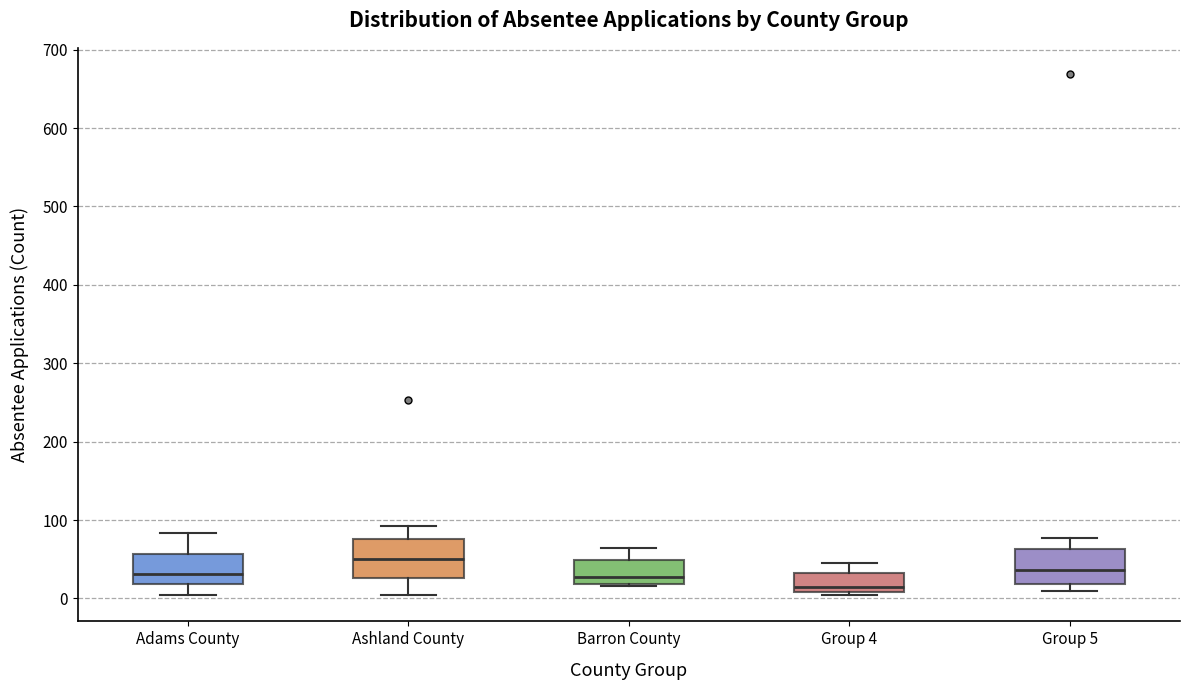

Where does the median line of the box for Barron County sit on the y-axis? The values are not printed on the chart, so give them approximately, as read against the axis.

30